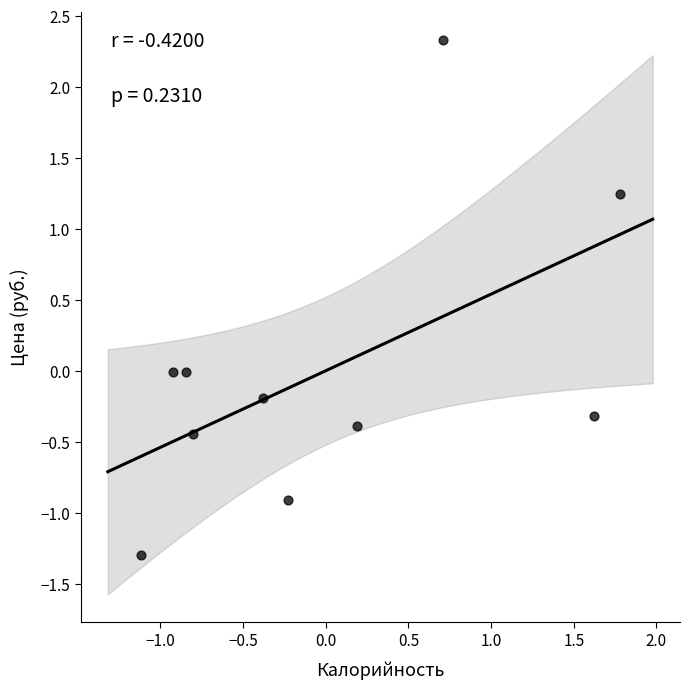

What is the range of Y values (max minus min)?

3.6